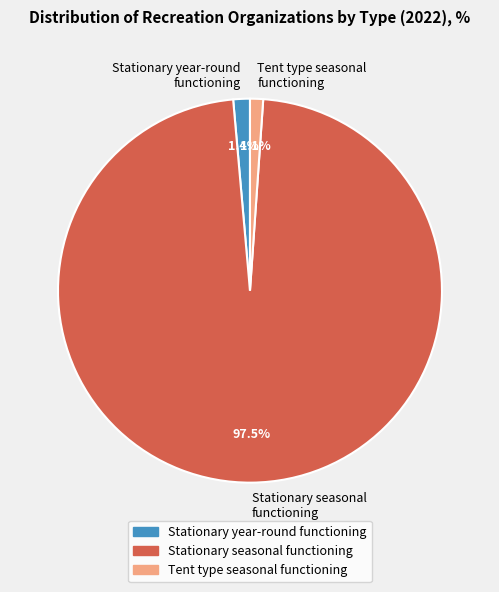

What portion of the pie excludes Stationary seasonal functioning?

2.5%